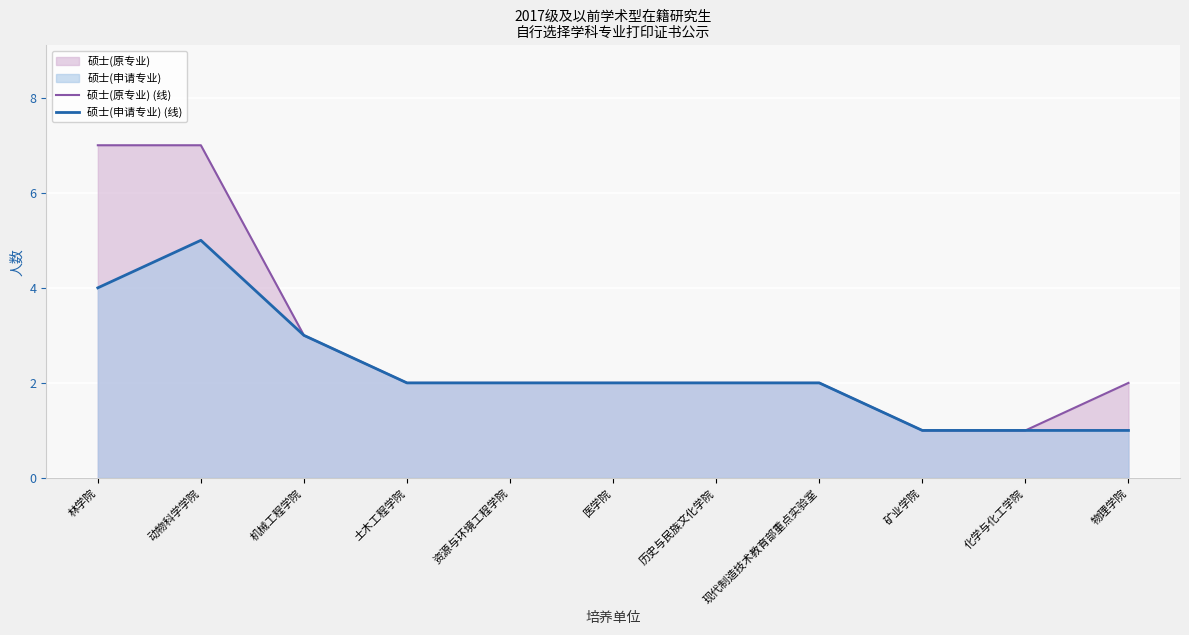

Does the chart display data point markers on the line(s)?

No